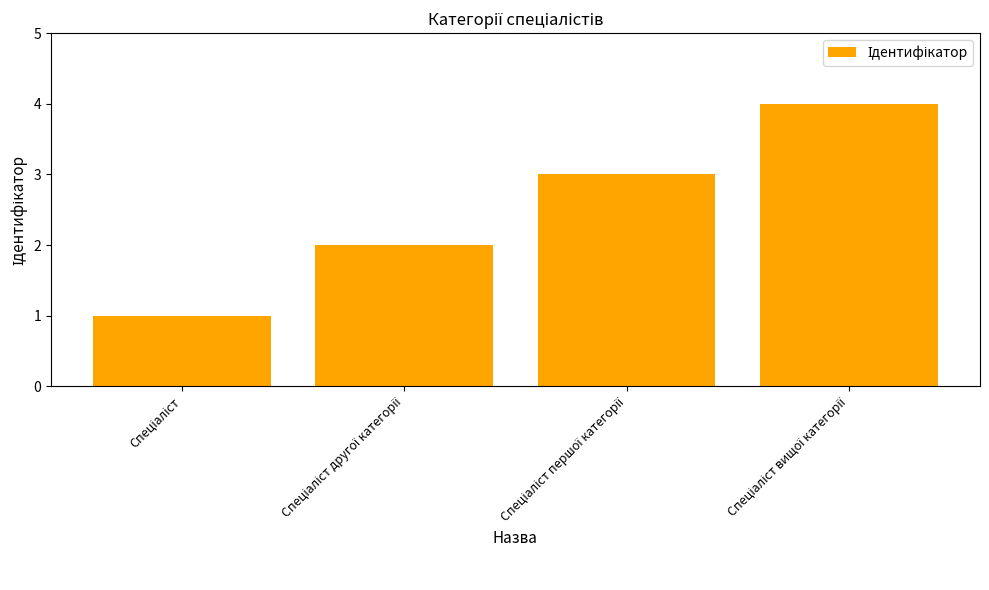

What is the difference between the second highest and minimum values?

2